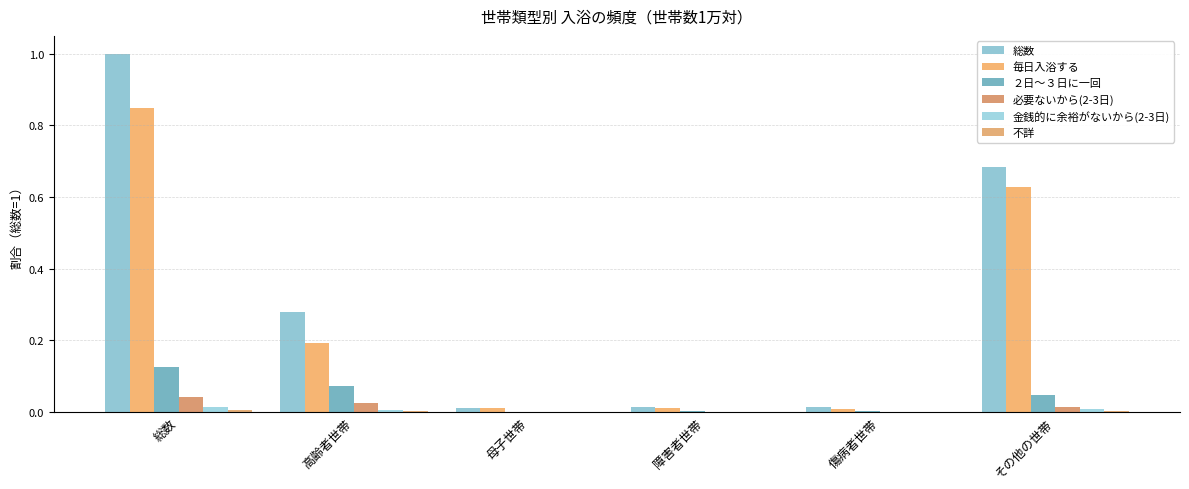

Are the bars grouped side by side (vs. stacked)?

Yes